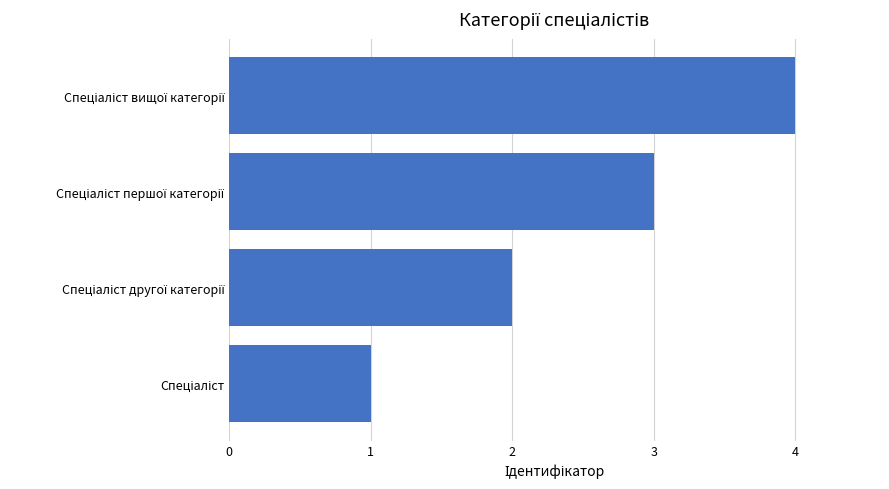

What is the difference between the maximum and minimum values?

3